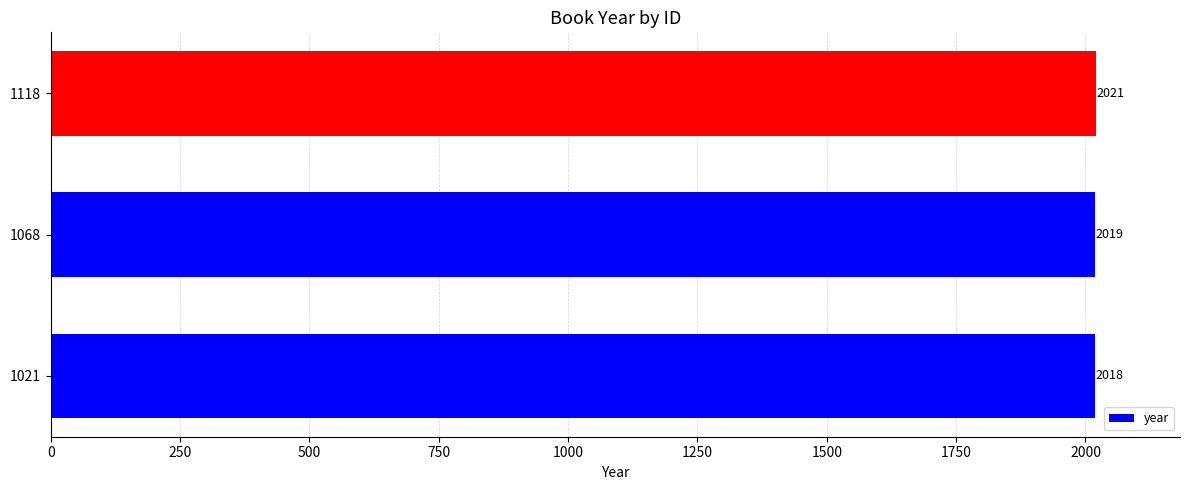

Reading bottom to top, transcribe all the data shown in this chart.

1021=2018	1068=2019	1118=2021